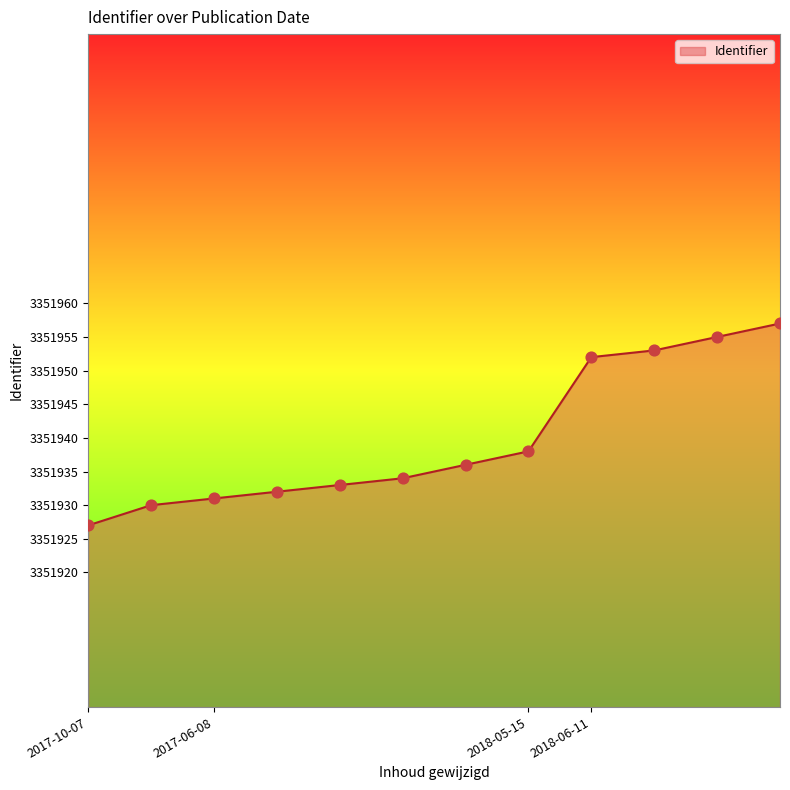

What is the greatest value displayed?

3351957